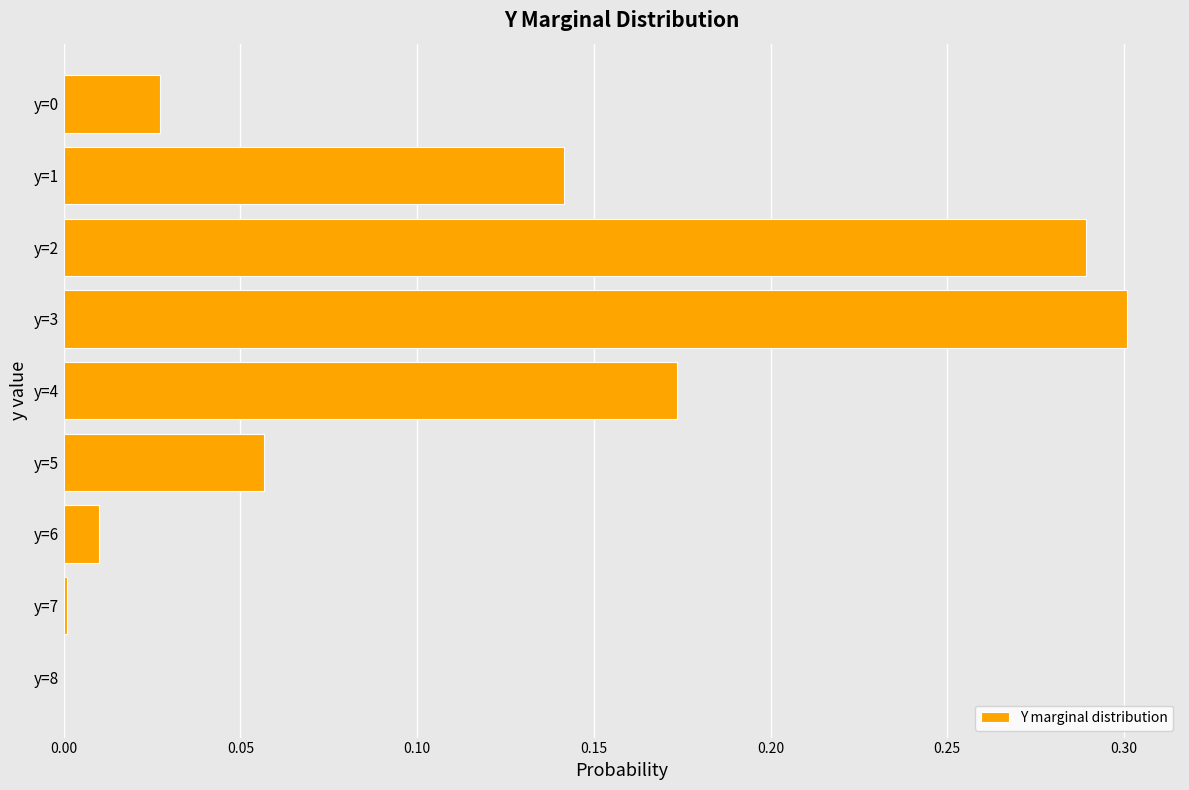

At which category does the chart reach its peak across all series?

y=3